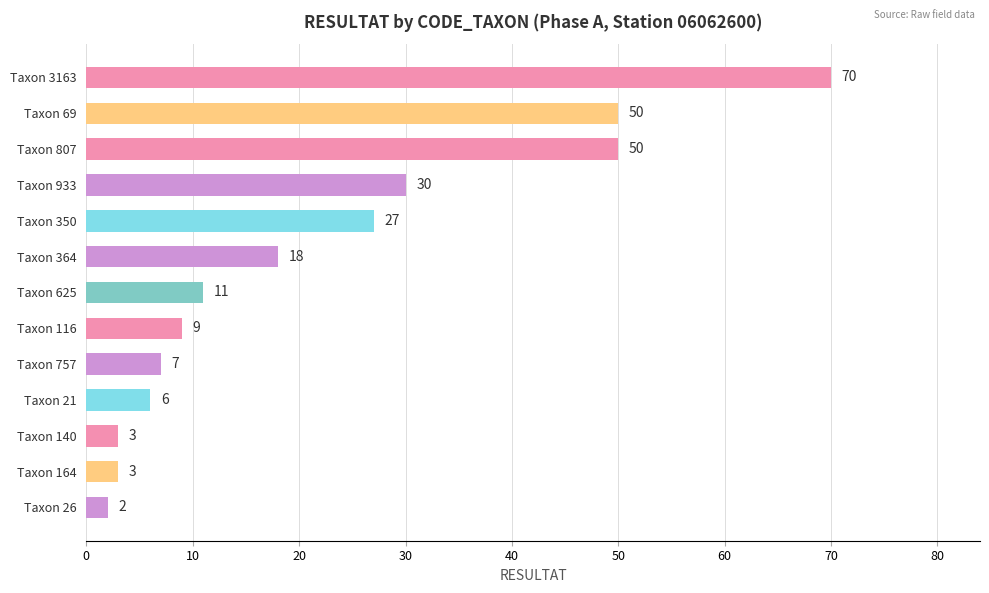

What is the change in value from Taxon 69 to Taxon 625?

-39